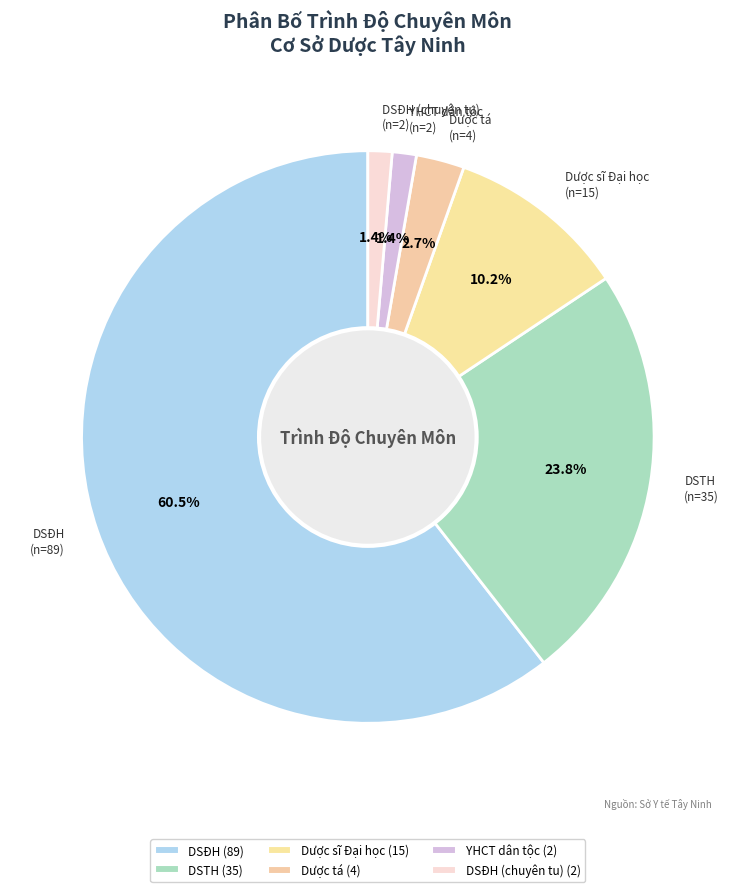

Combined, what portion of the pie is Dược sĩ Đại học and DSTH?

34.0%